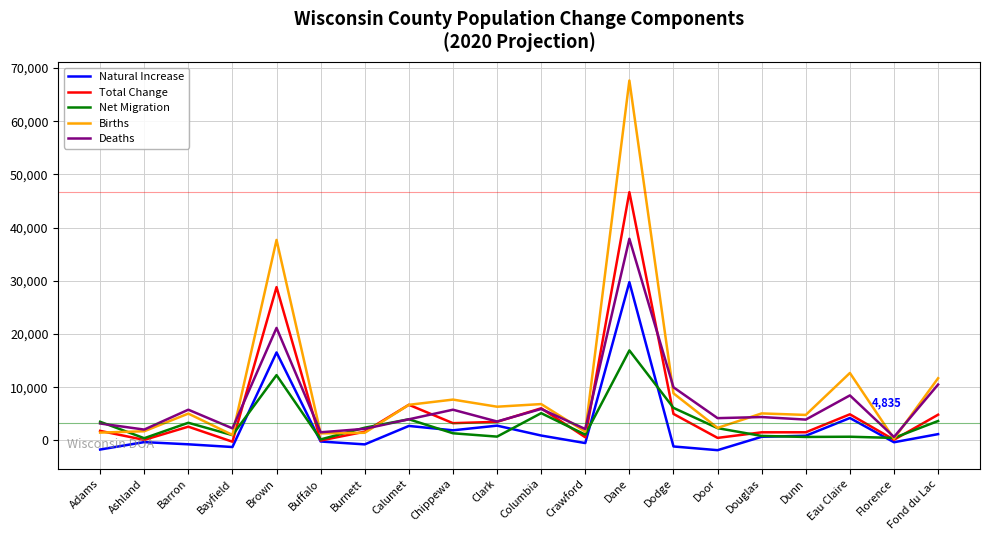

True or false: Natural Increase and Deaths cross at least once.

False